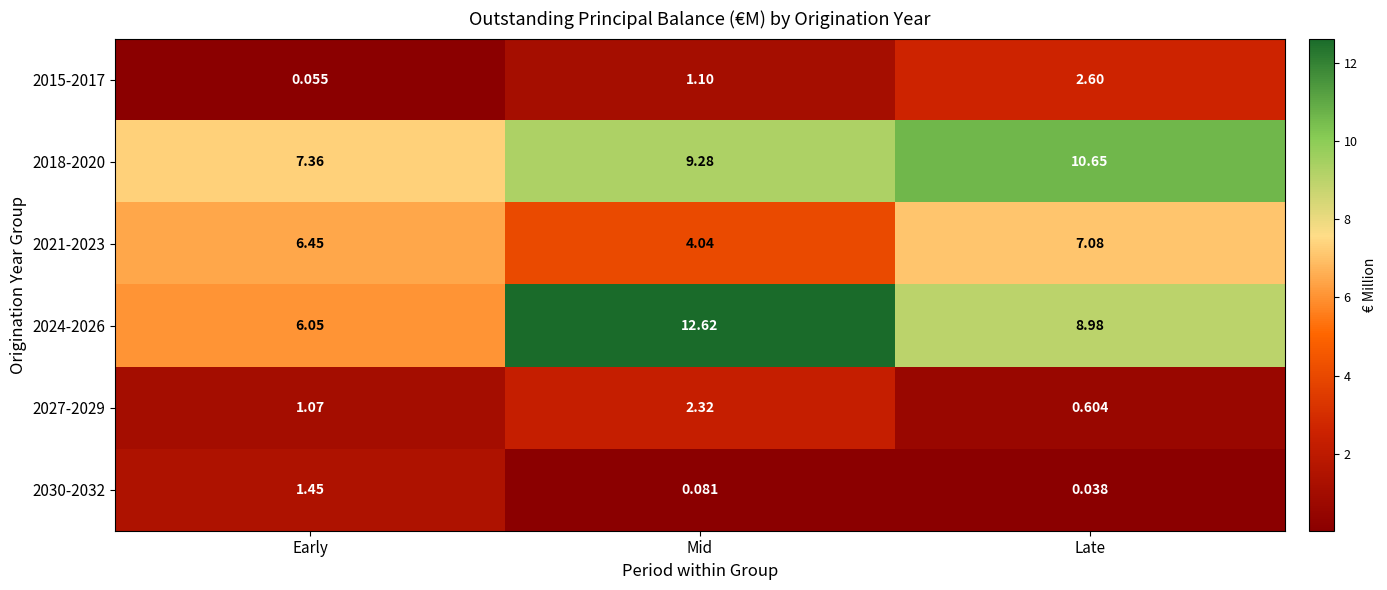

List the series in order of their peak value, highest first.

2024-2026, 2018-2020, 2021-2023, 2015-2017, 2027-2029, 2030-2032